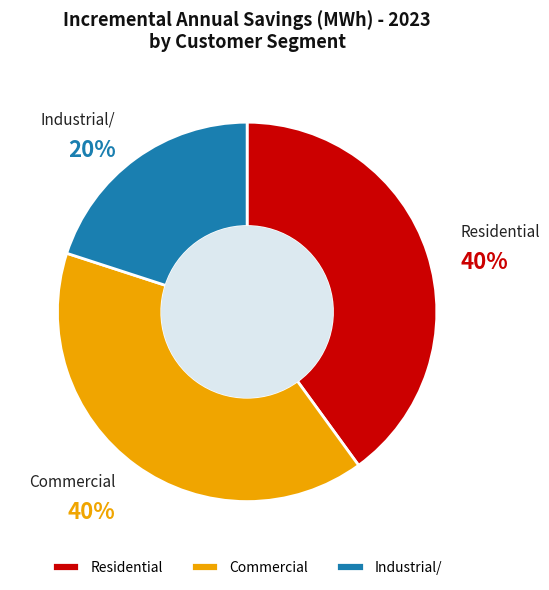

To the nearest percent, what percentage of the pie is Commercial?

40%